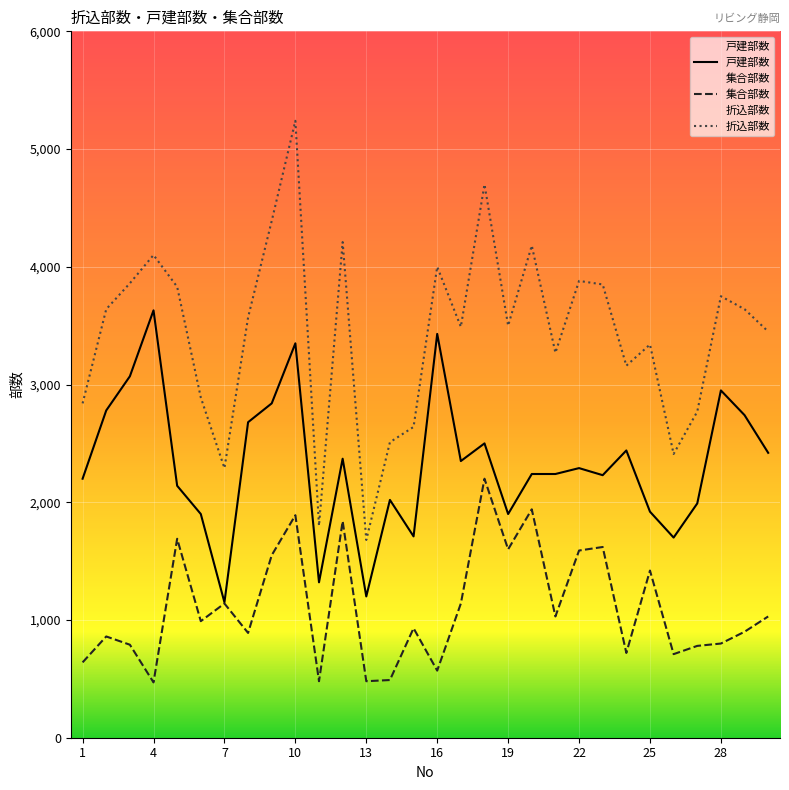

How many data points in 折込部数 are above 3570?

14